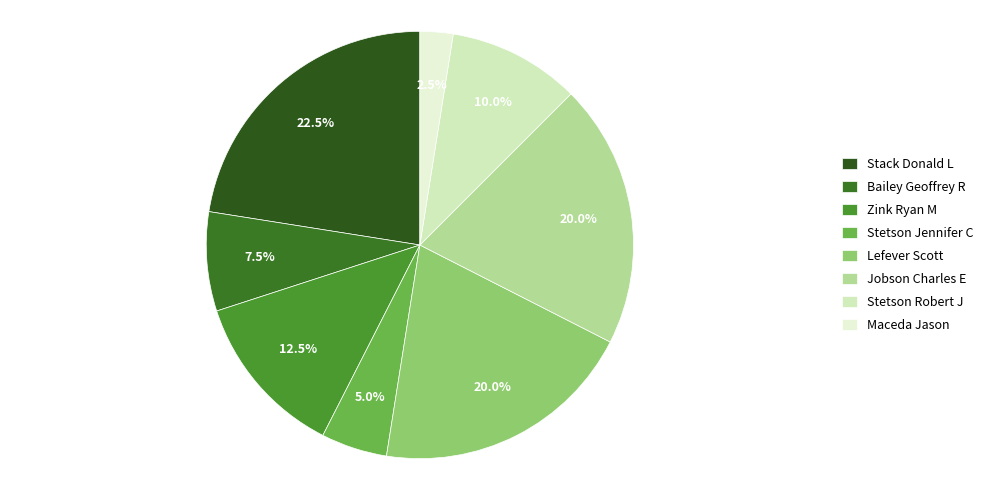

Is it true that Jobson Charles E is 6% of the pie?

False